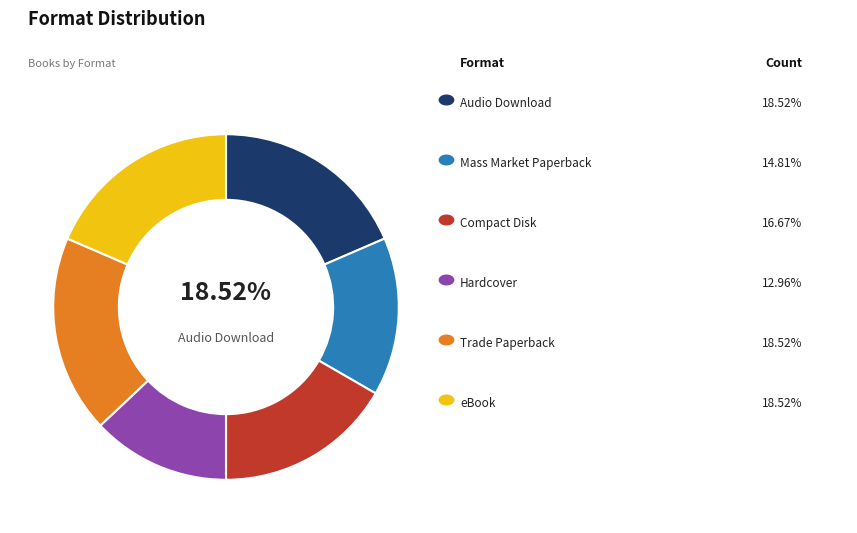

Is there a majority slice in this chart?

No